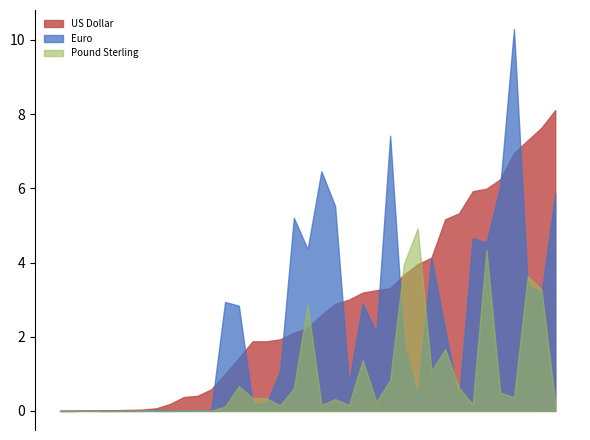

How many intersections are there between Pound Sterling and US Dollar?

4